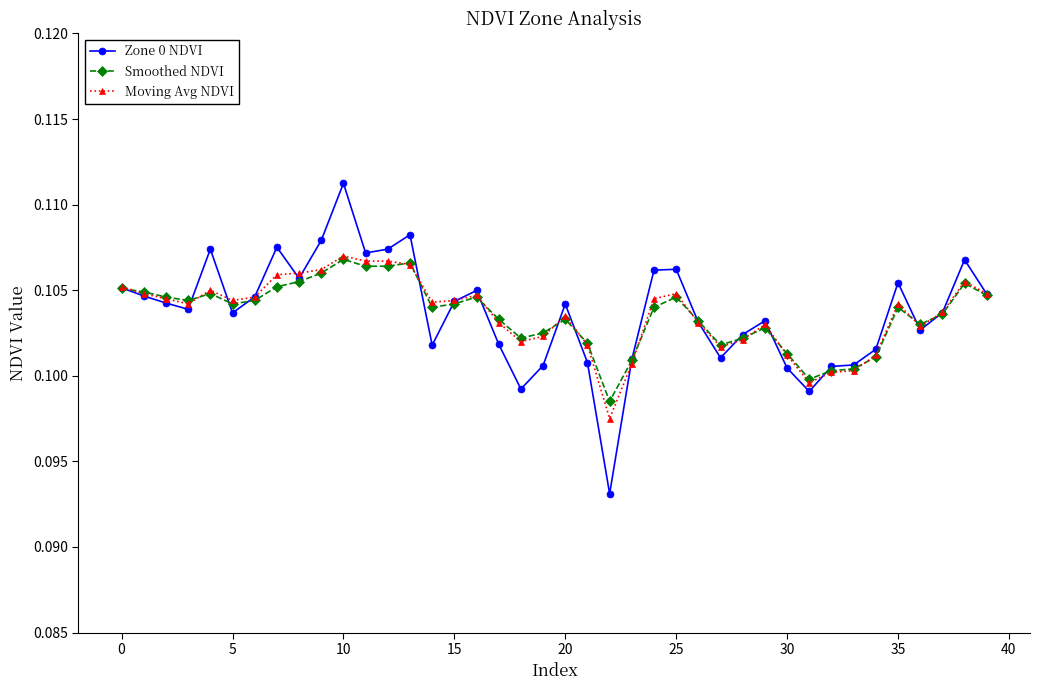

True or false: Moving Avg NDVI has more than 2 points higher than both neighbors.

True